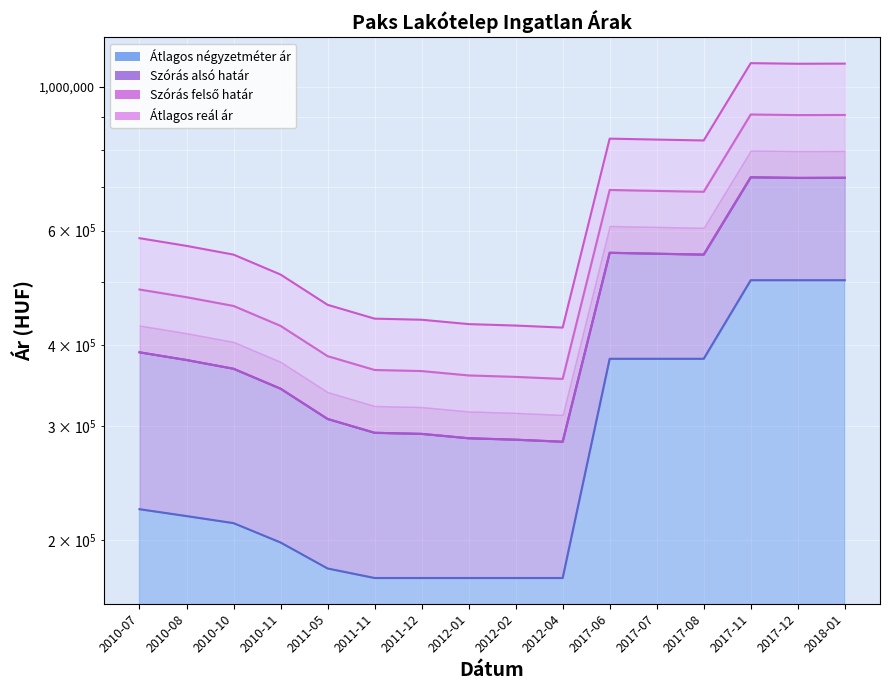

Count the number of data series in this chart.

4